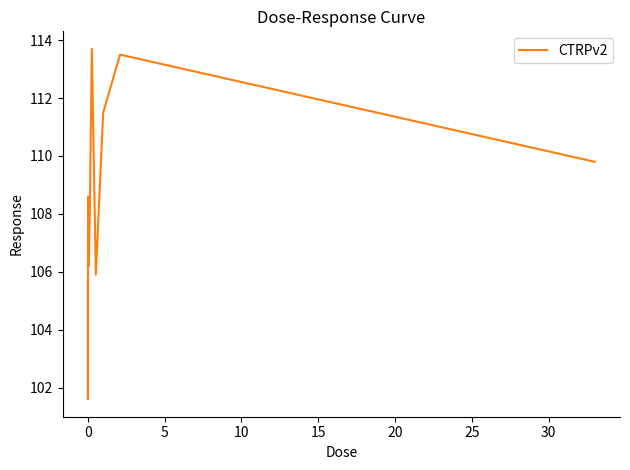

What is the smallest value displayed?

101.6